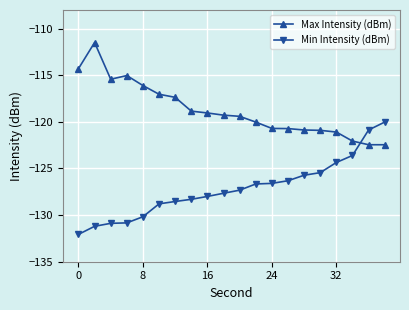

What are all the series names shown in the legend?

Max Intensity (dBm), Min Intensity (dBm)